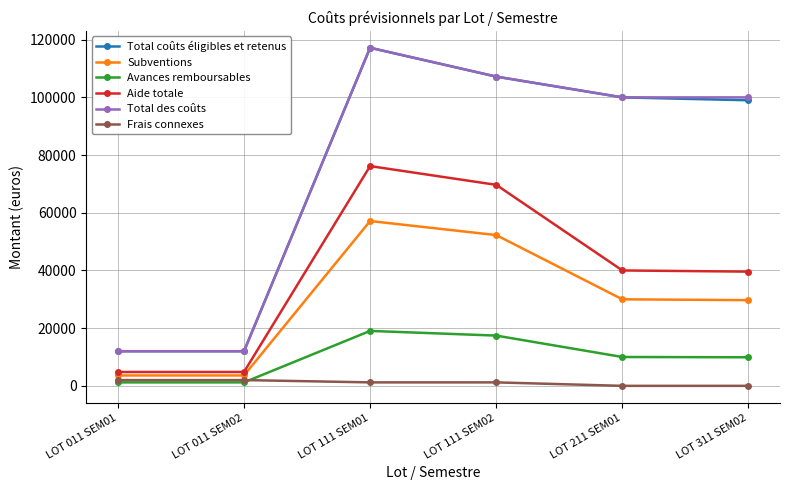

How many data points does each series have?

6